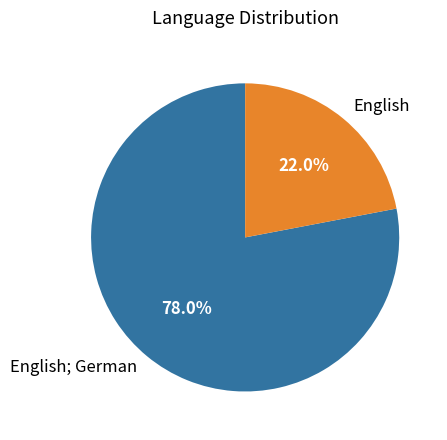

To the nearest percent, what is the difference between the English and English; German slice percentages?

56%